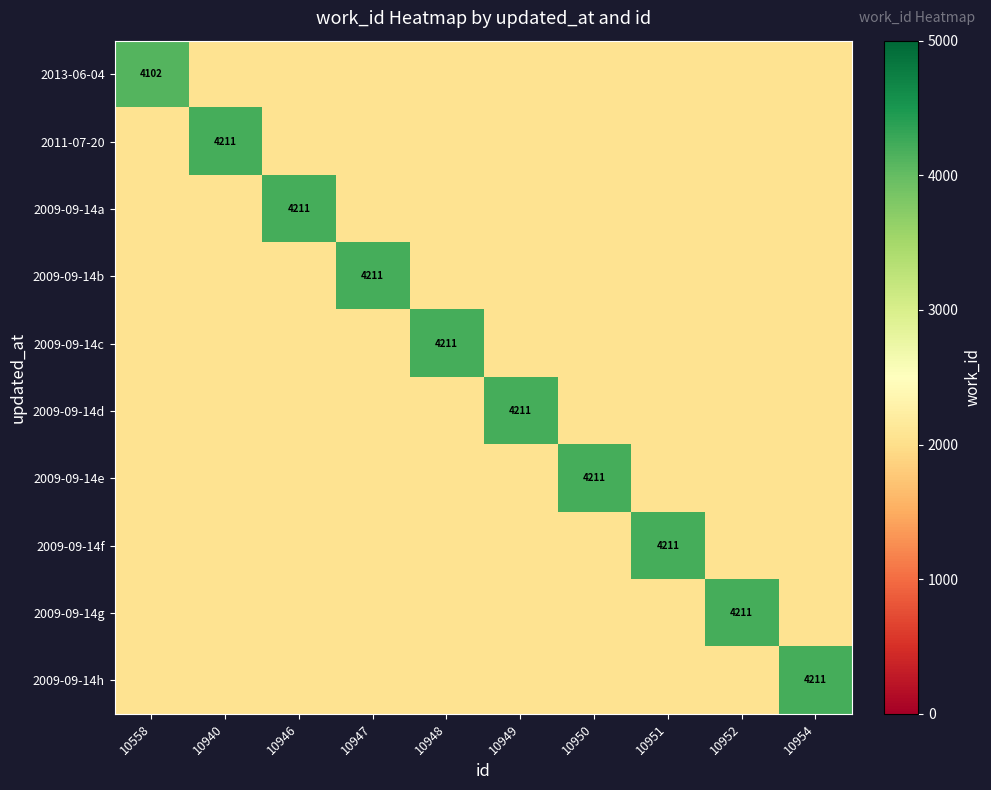

Is it true that 2009-09-14f equals 4211 at 10951?

True